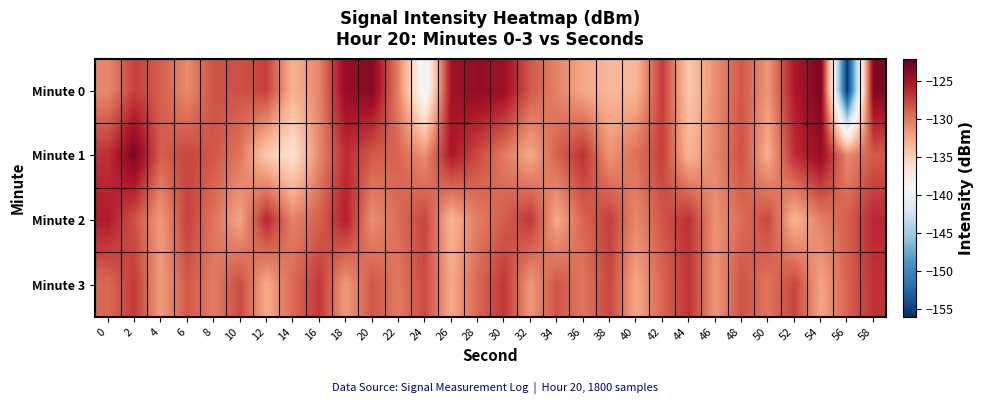

At which category is the sum across all series the highest?

58